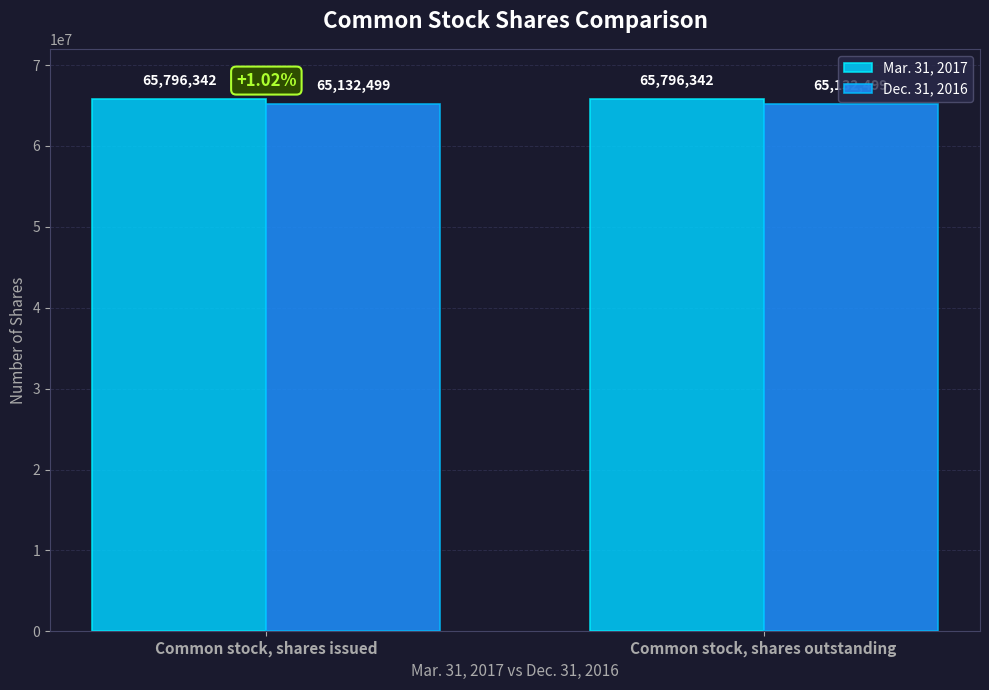

Reading right to left, list all the values displayed in this chart.

Mar. 31, 2017: 65796342	65796342
Dec. 31, 2016: 65132499	65132499